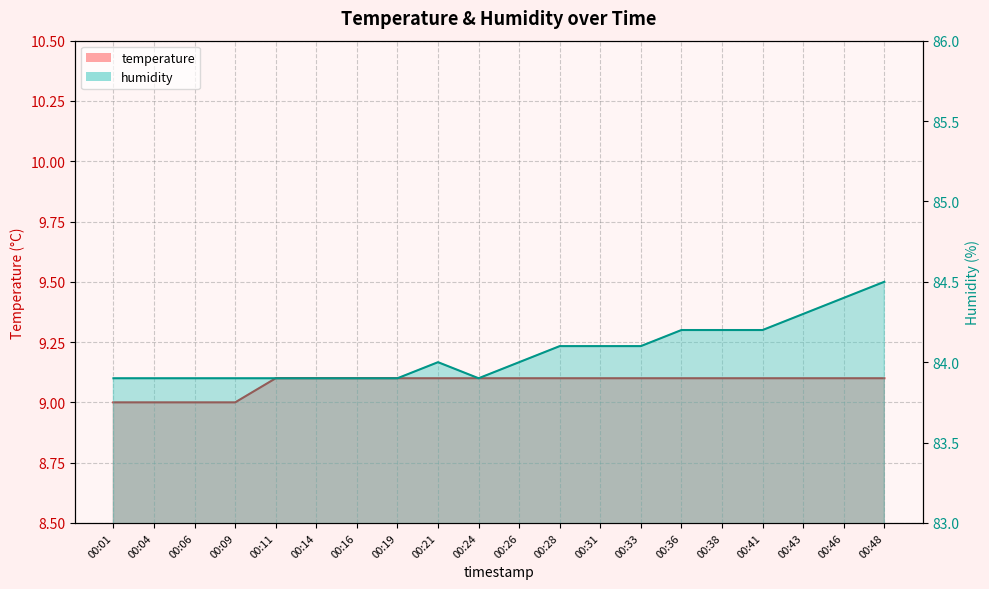

The temperature series shows 9.1 at 00:21. True or false?

True